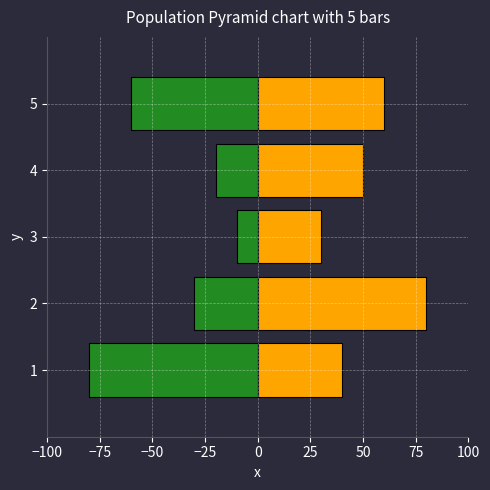

What is the difference between the highest and lowest values at 3?

40